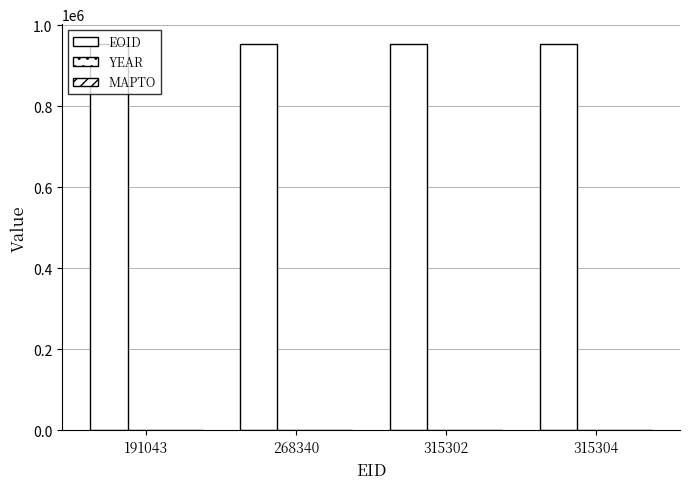

At which category does the chart reach its minimum across all series?

191043